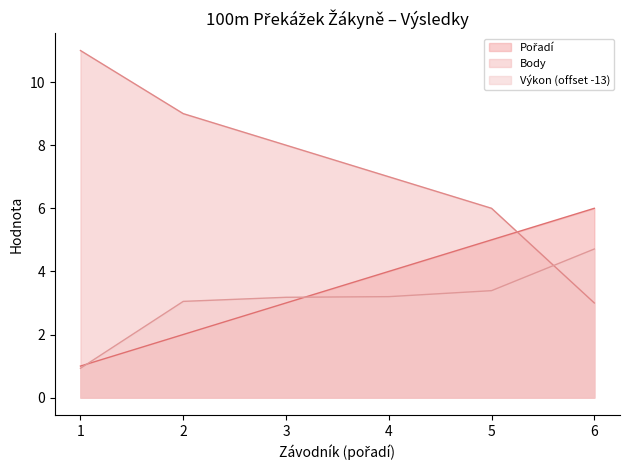

What is the maximum value for Body?

11.0